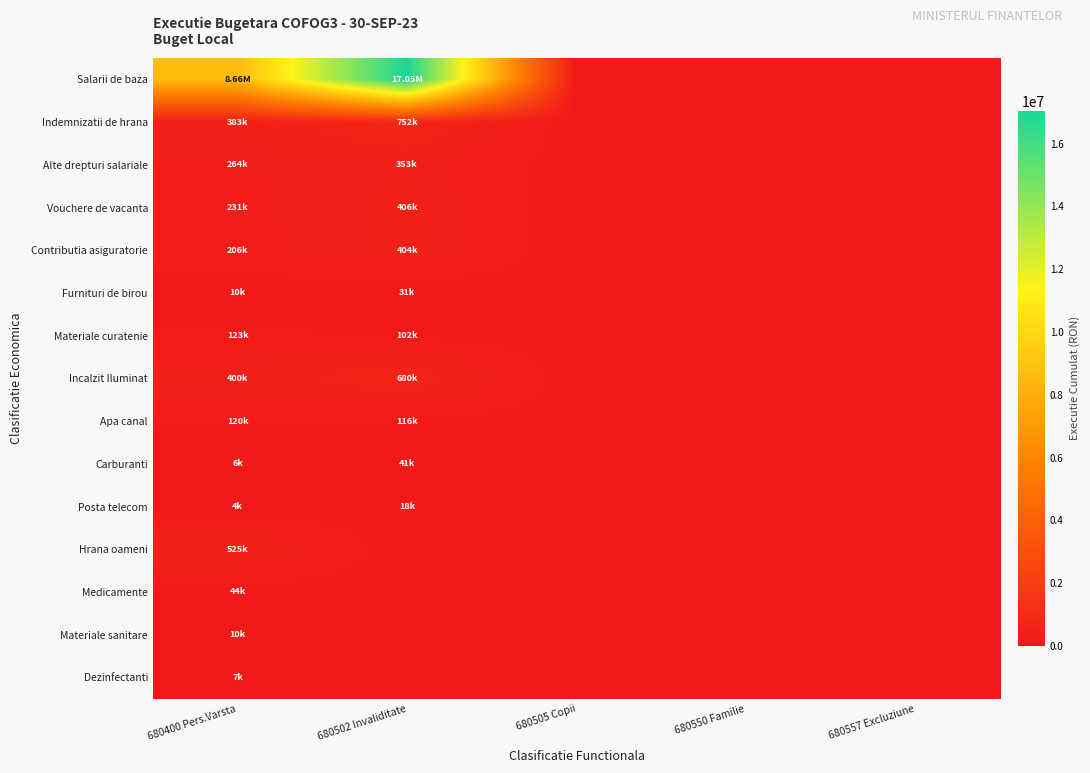

At which category is the sum across all series the highest?

680502 Invaliditate